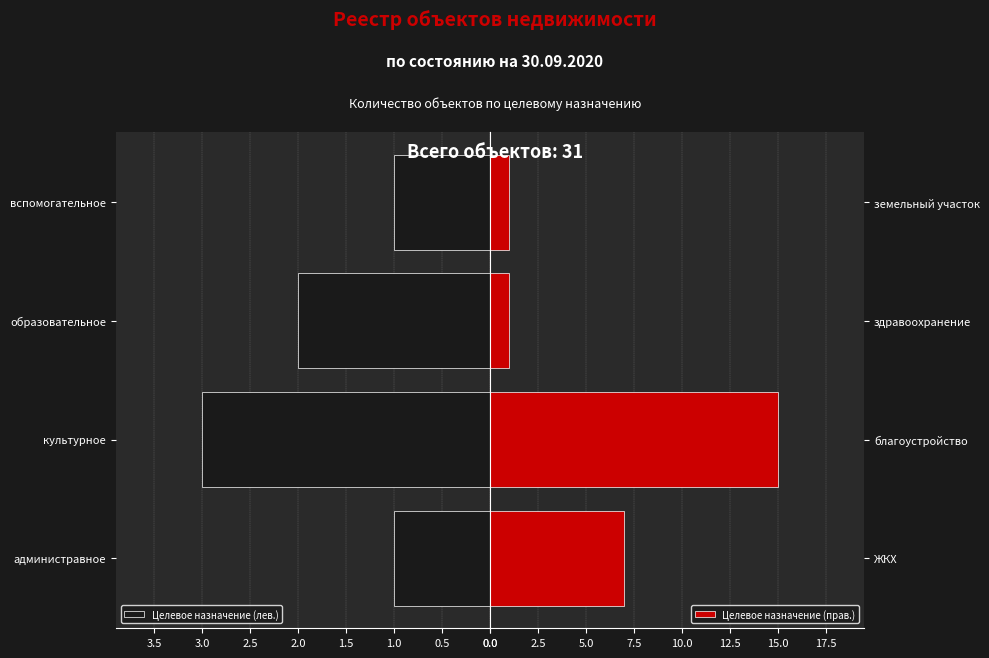

At how many categories does at least one series exceed 4?

2